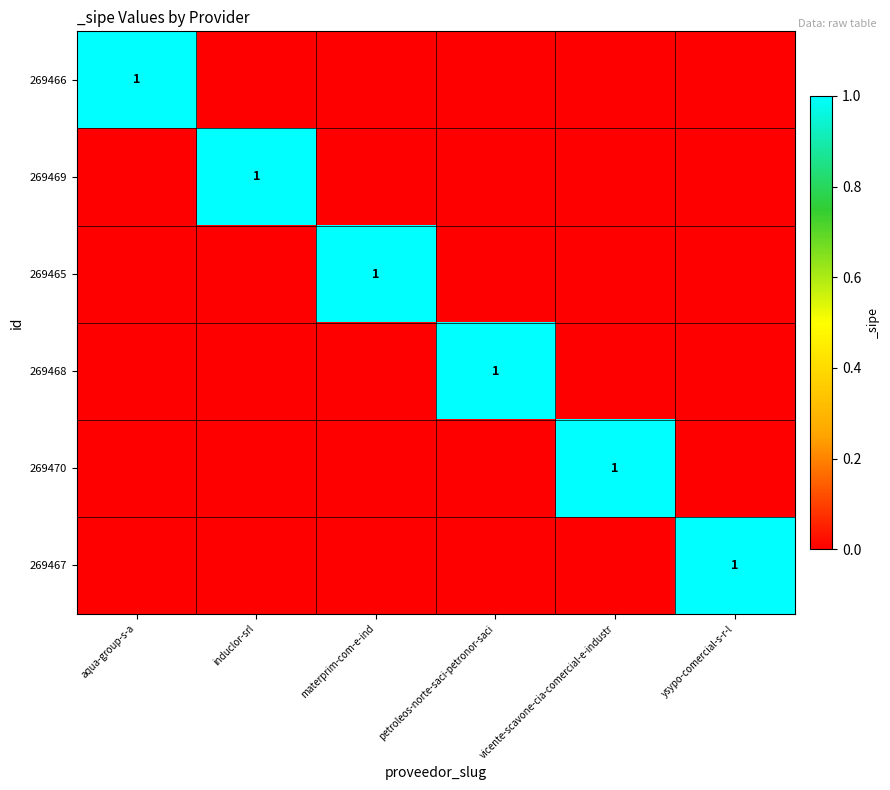

Is it true that 269469 equals 1 at induclor-srl?

True